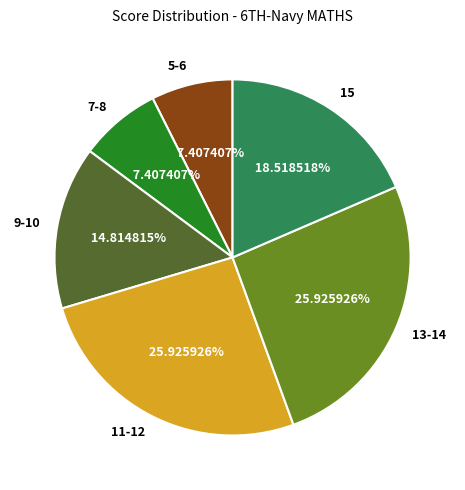

Does 15 account for over 50% of the chart?

No